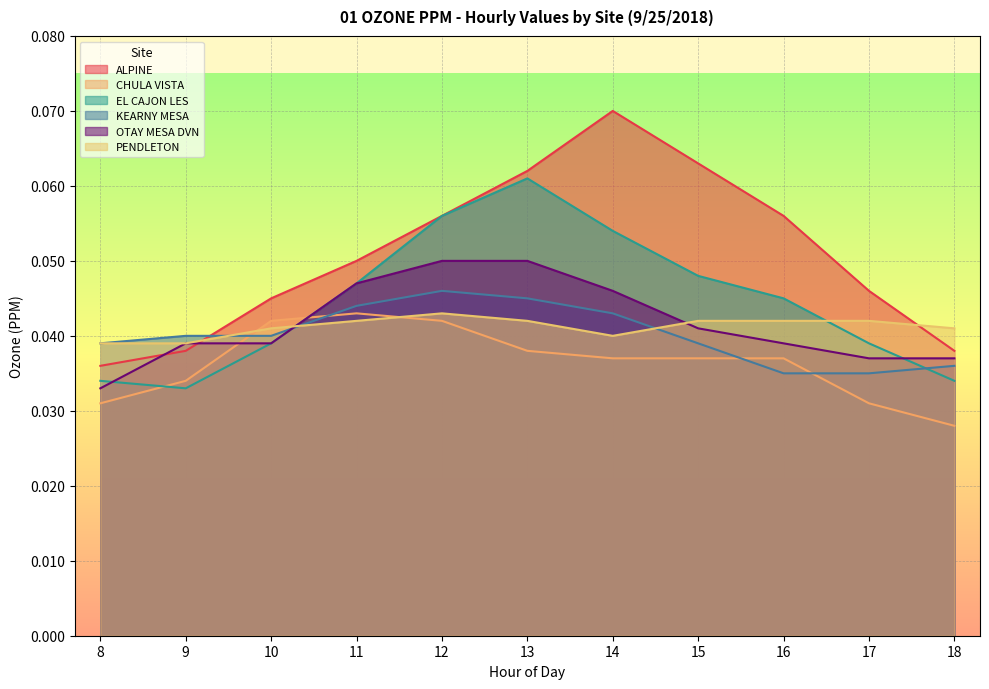

Reading left to right, transcribe all the data shown in this chart.

ALPINE: 0.0	0.0	0.0	0.1	0.1	0.1	0.1	0.1	0.1	0.0	0.0
CHULA VISTA: 0.0	0.0	0.0	0.0	0.0	0.0	0.0	0.0	0.0	0.0	0.0
EL CAJON LES: 0.0	0.0	0.0	0.0	0.1	0.1	0.1	0.0	0.0	0.0	0.0
KEARNY MESA: 0.0	0.0	0.0	0.0	0.0	0.0	0.0	0.0	0.0	0.0	0.0
OTAY MESA DVN: 0.0	0.0	0.0	0.0	0.1	0.1	0.0	0.0	0.0	0.0	0.0
PENDLETON: 0.0	0.0	0.0	0.0	0.0	0.0	0.0	0.0	0.0	0.0	0.0